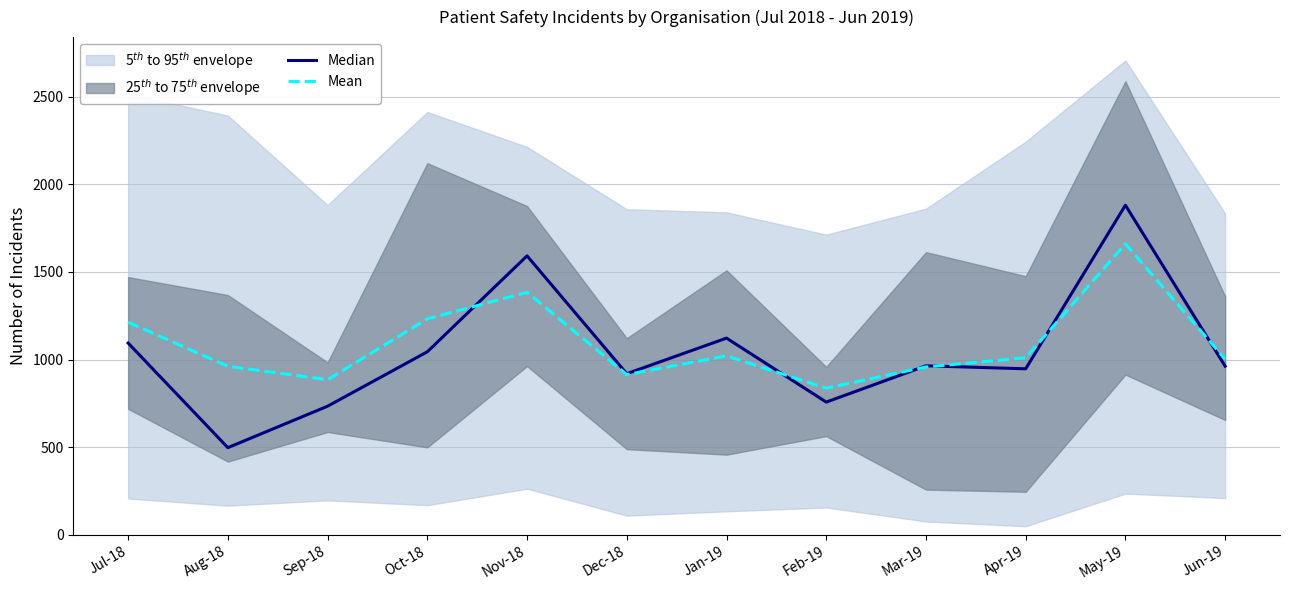

How many data points in Mean are above 1010?

6